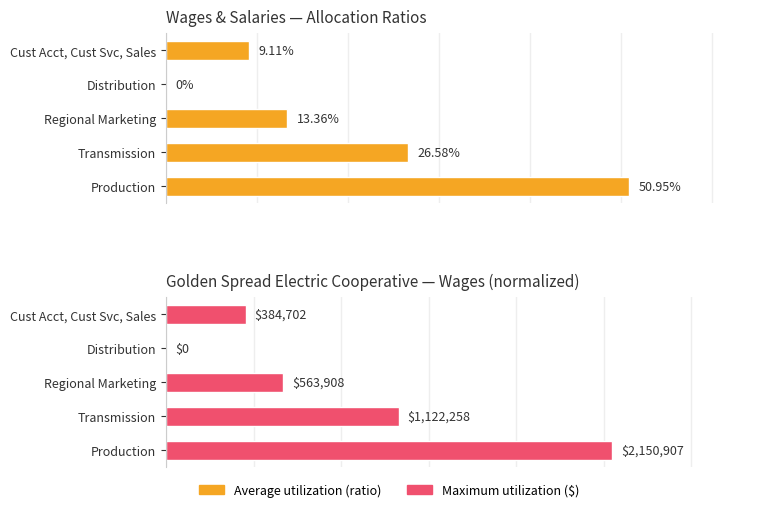

Is the value of Maximum utilization at Production greater than the value of Average utilization at Production?

No